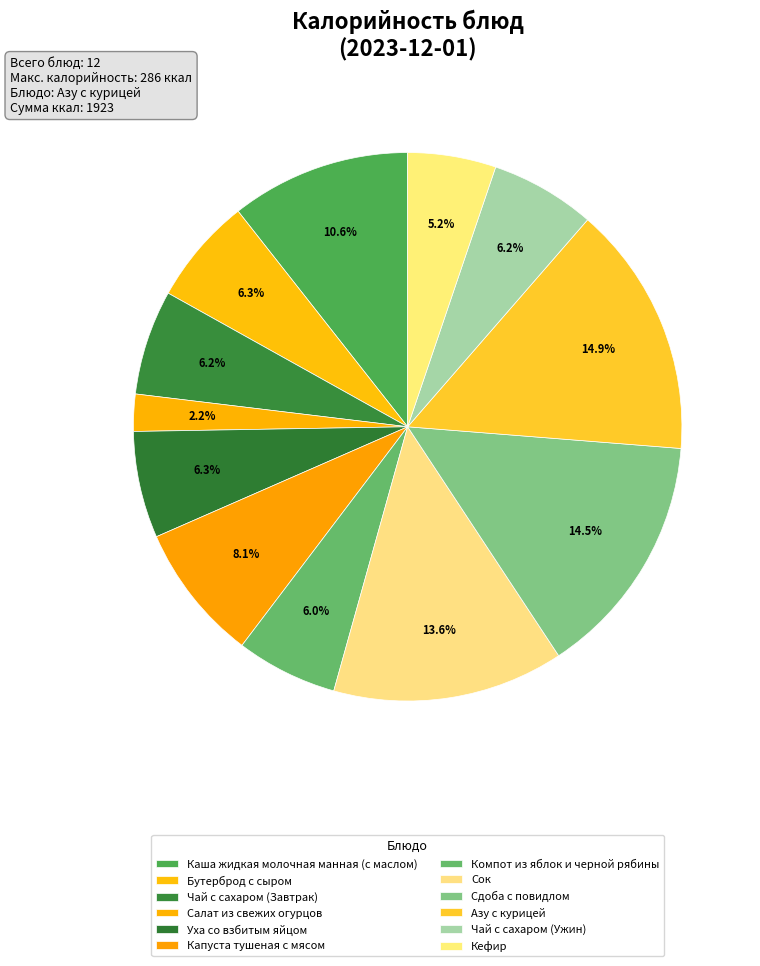

To the nearest percent, what is the difference between the largest and smallest slice percentages?

13%